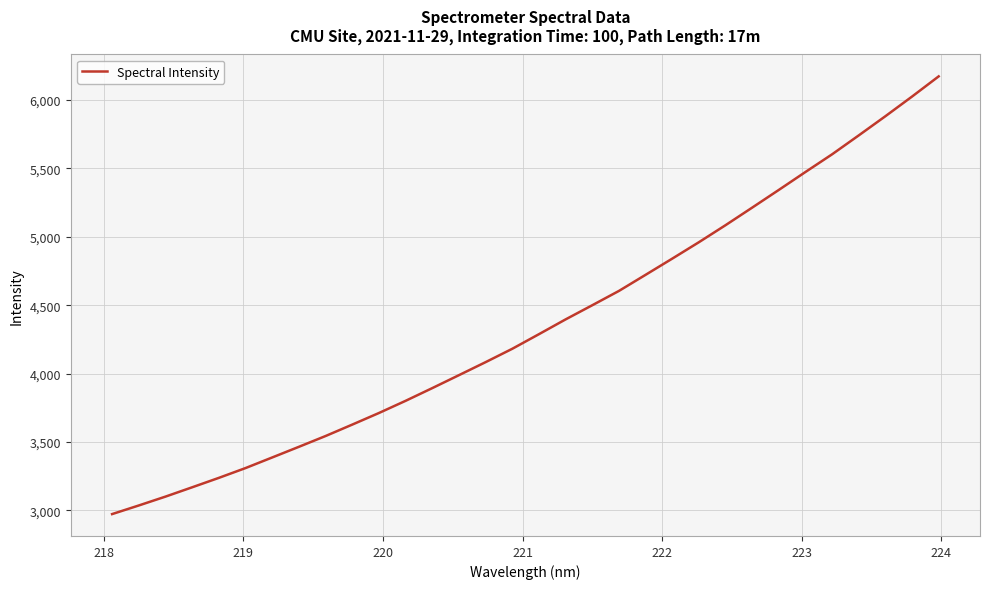

How many lines are shown in the chart?

1